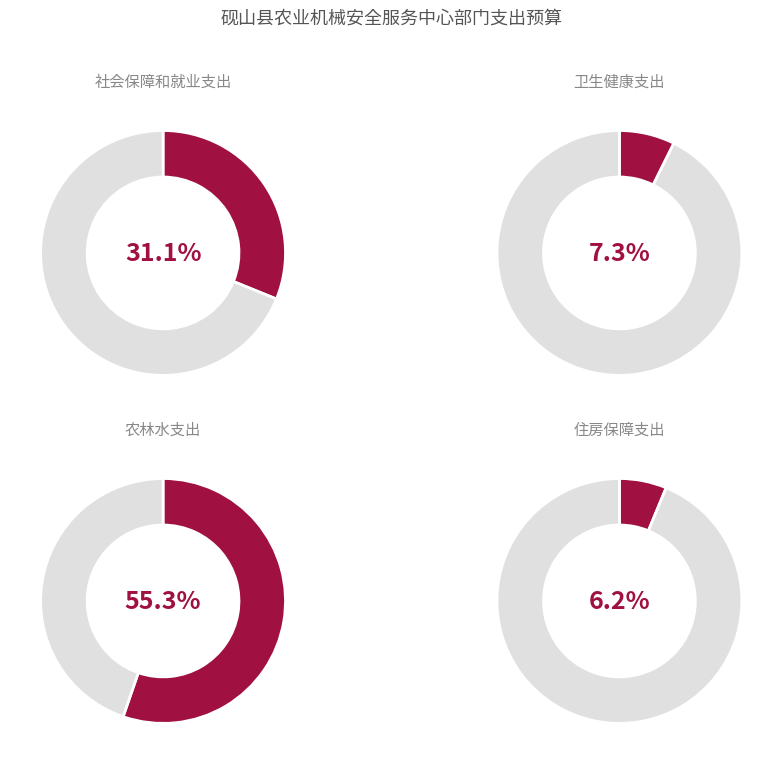

How much of the chart is everything except 农林水支出?

44.7%